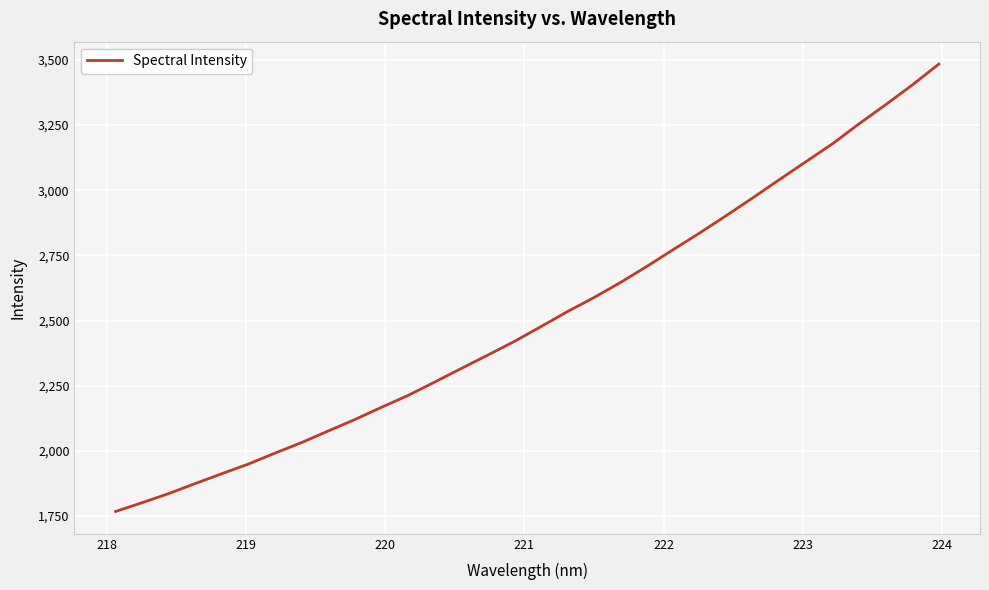

What is the difference between the maximum and minimum values?

1715.7